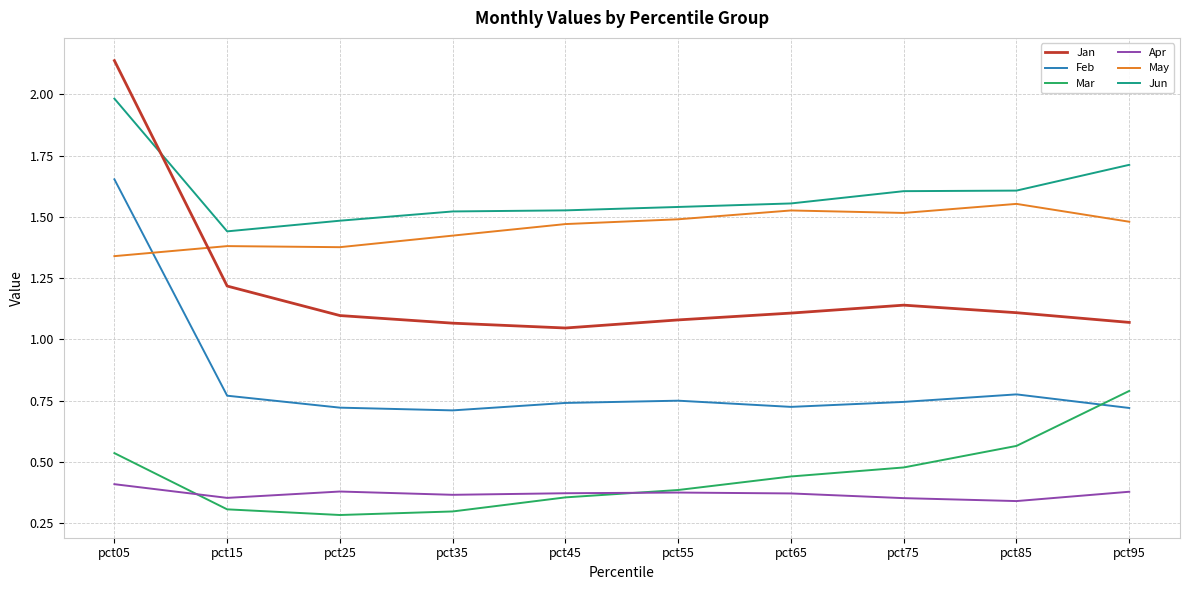

At how many categories does at least one series exceed 0?

10